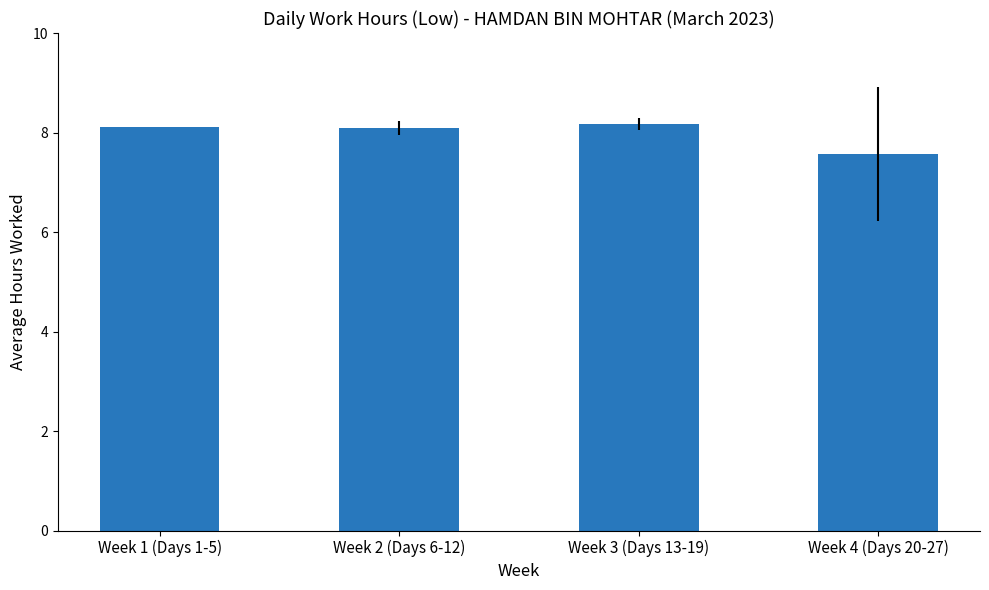

What is the sum of all values?

31.9